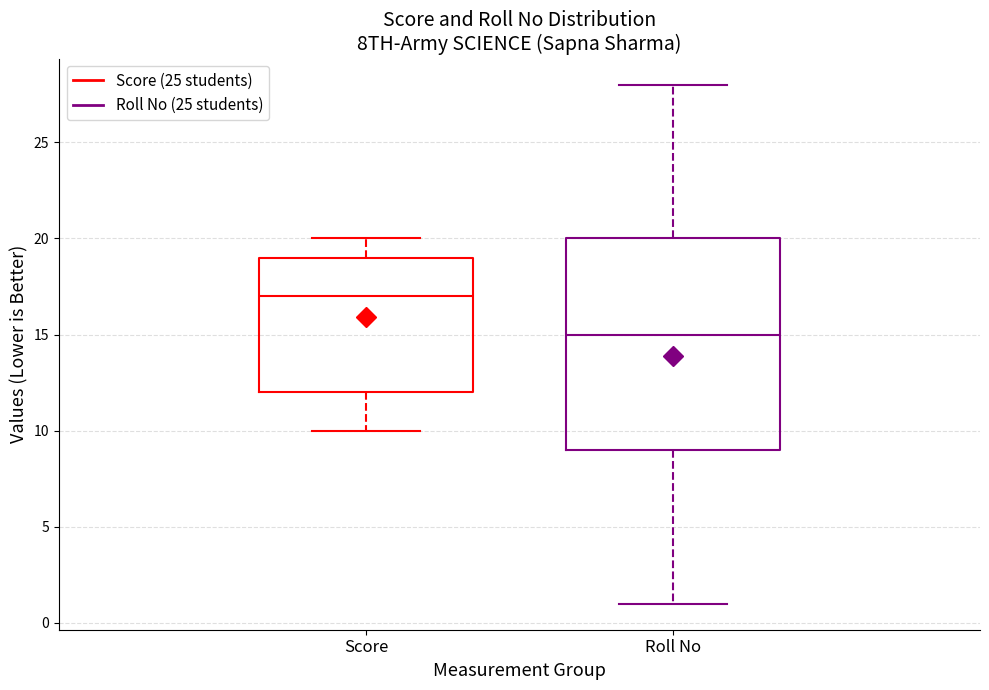

Reading left to right, read every box against the y-axis: the position of its median line, the range the box covers, and the ends of its whiskers. The values are not printed on the chart, so give them approximately, as read against the axis.

Score: median 17, box 12 to 19, whiskers 10 to 20
Roll No: median 15, box 9 to 20, whiskers 1 to 28